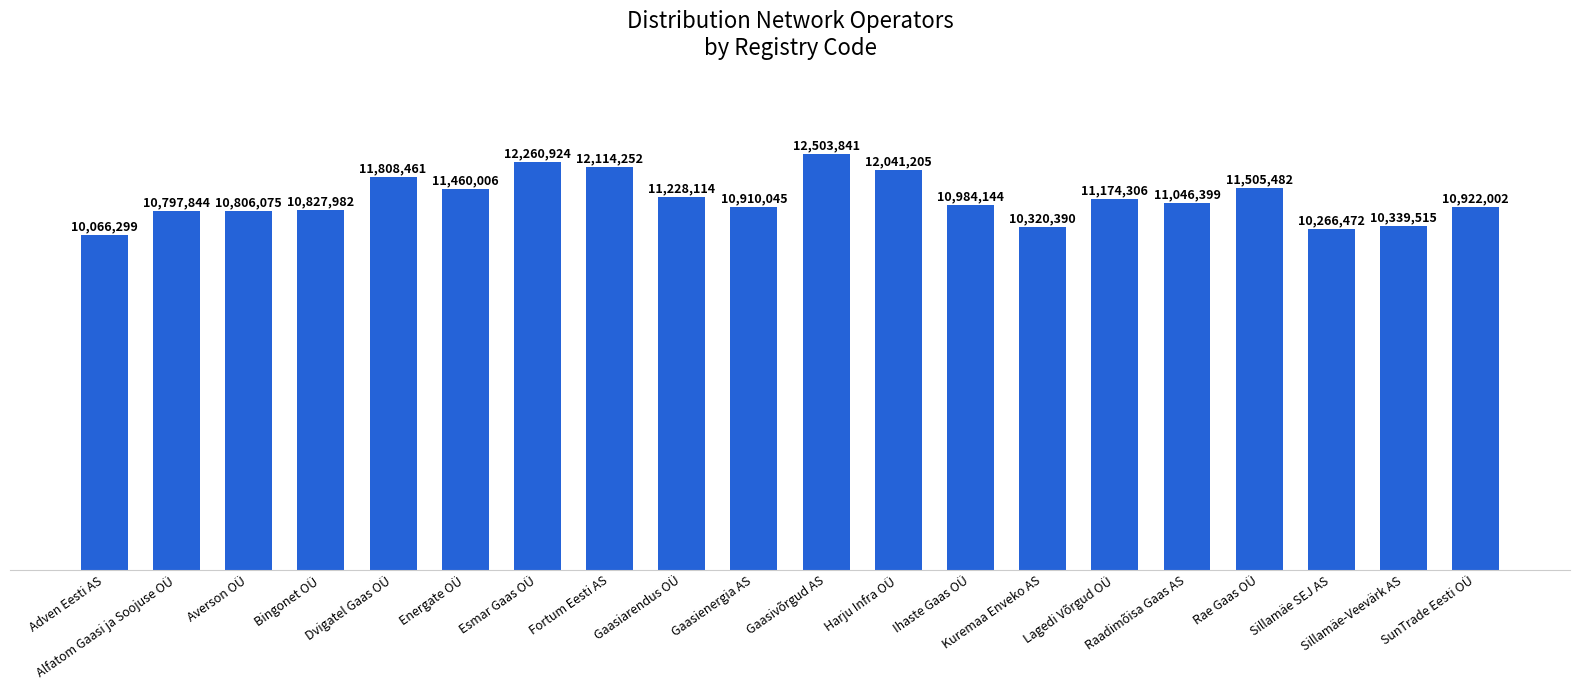

What is the change in value from Kuremaa Enveko AS to Raadimõisa Gaas AS?

+726009